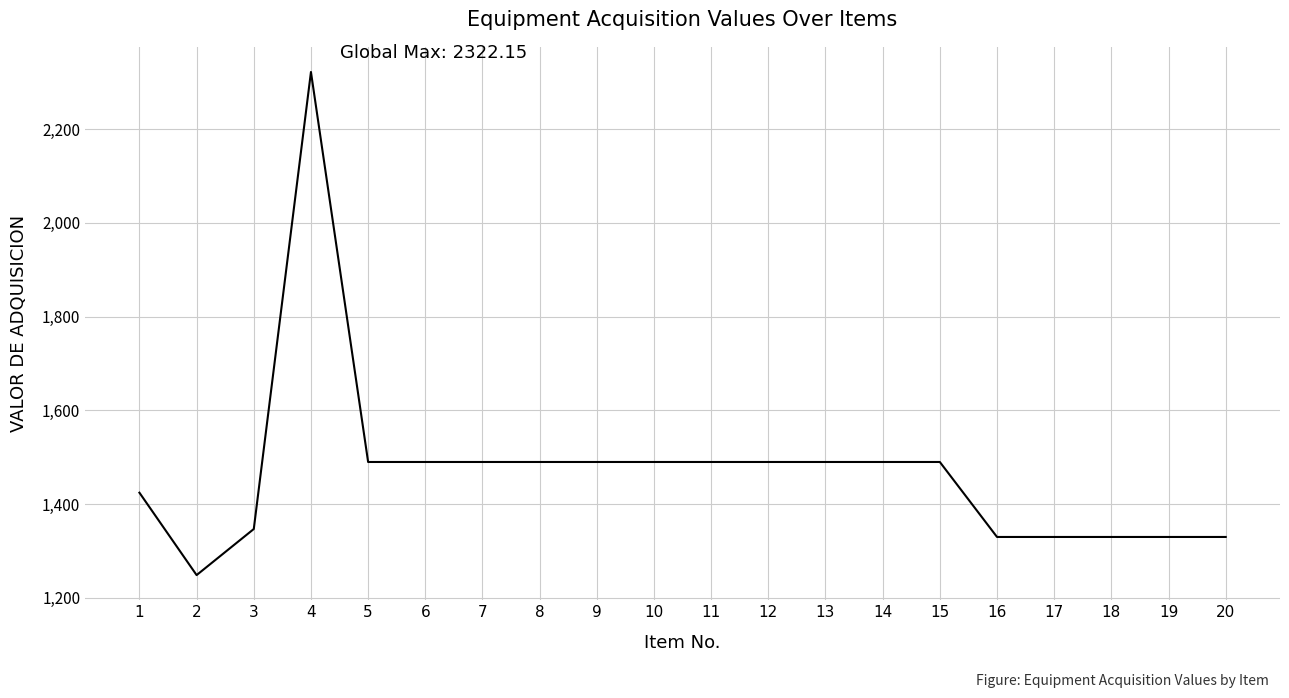

Approximately how many times larger is the value at 20 compared to 1?

0.9